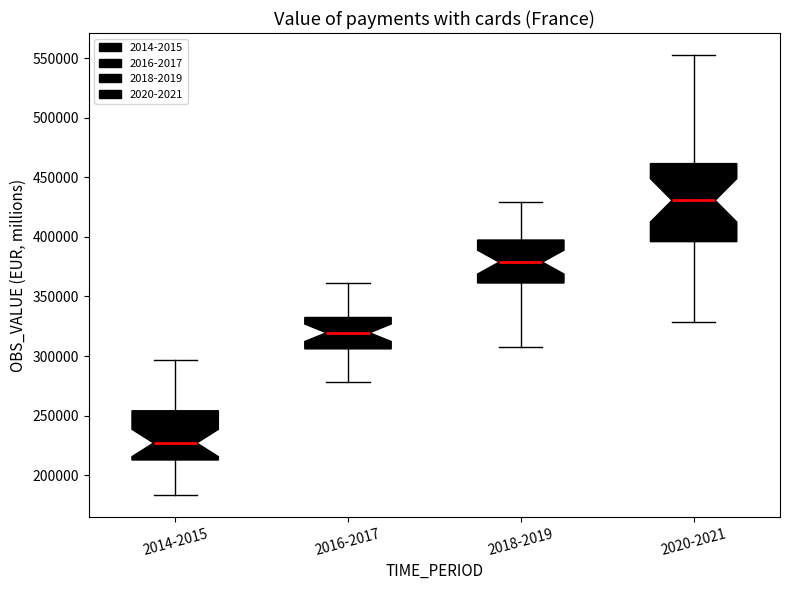

Reading left to right, transcribe this box plot: for each box, give where its median line is, the range the box spans, and where its two whiskers end, as read against the y-axis. The values are not printed on the chart, so give them approximately, as read against the axis.

2014-2015: median 225000, box 215000 to 255000, whiskers 185000 to 295000
2016-2017: median 320000, box 305000 to 330000, whiskers 280000 to 360000
2018-2019: median 380000, box 360000 to 395000, whiskers 305000 to 430000
2020-2021: median 430000, box 395000 to 460000, whiskers 330000 to 555000